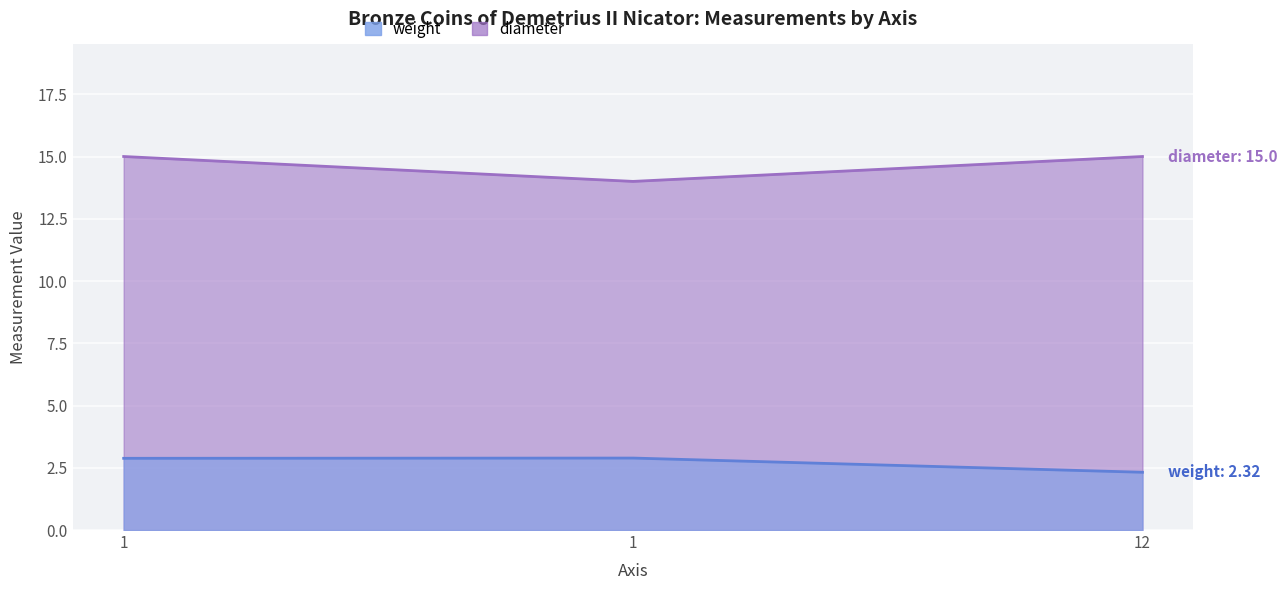

True or false: the data shows 4.5 at 1.

False